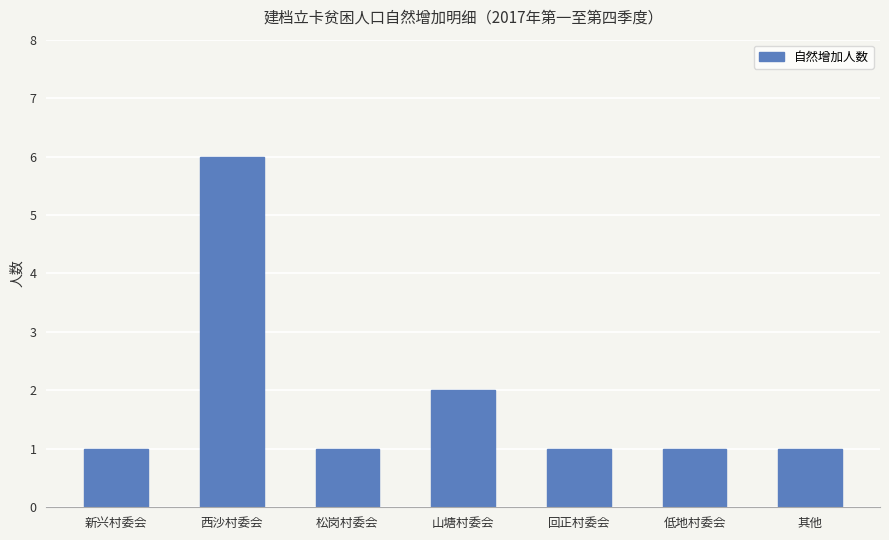

Where is the data nearest to the value 3?

山塘村委会